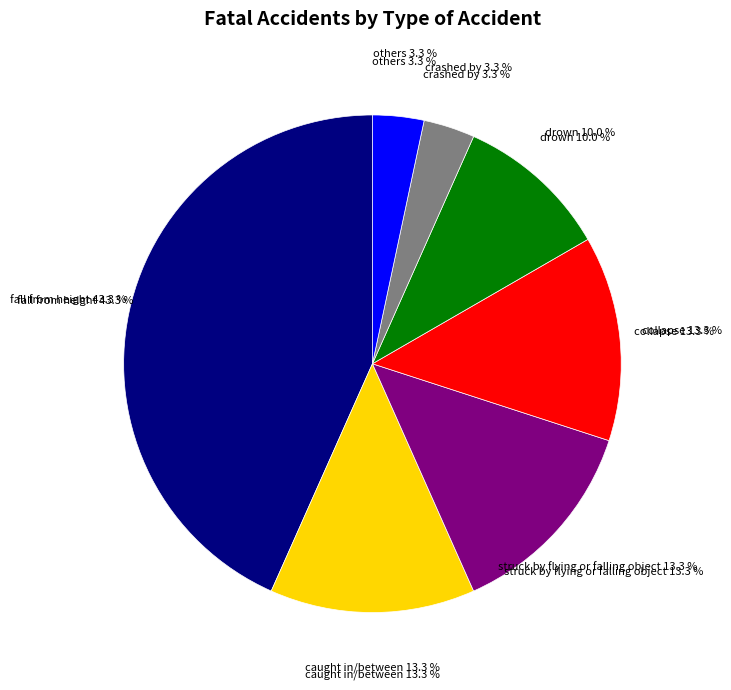

What is the ratio of the value at others to the value at drown?

0.3